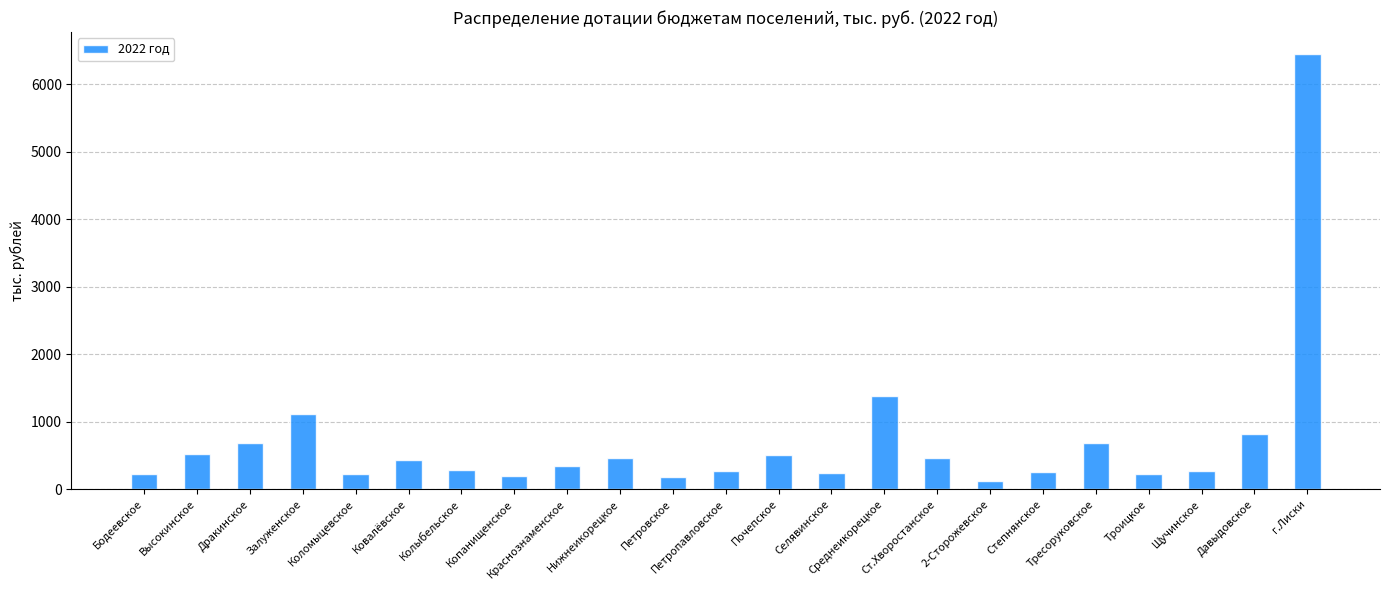

The value at Высокинское is 519. True or false?

True